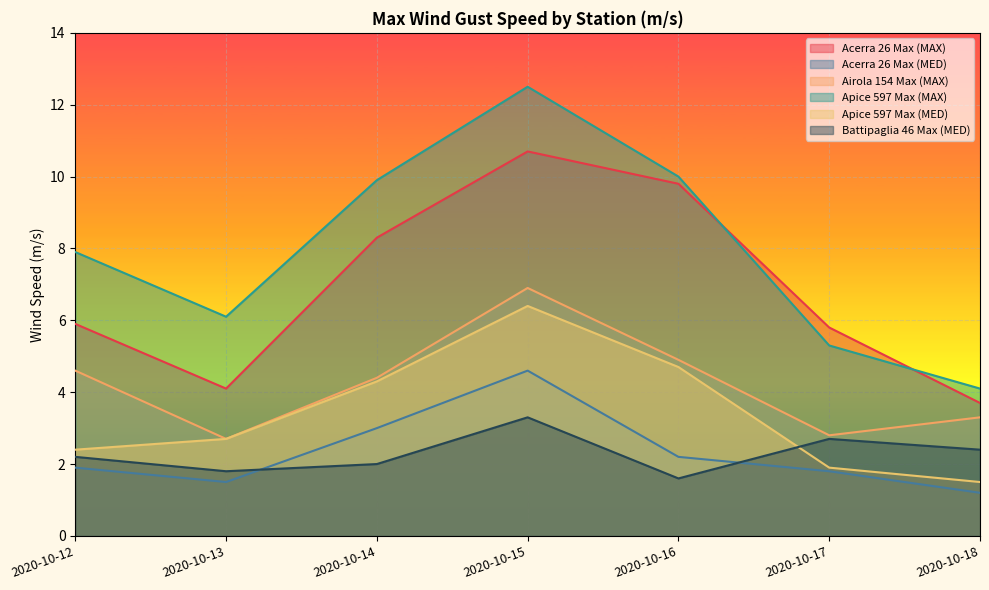

How many distinct data groups are displayed?

6